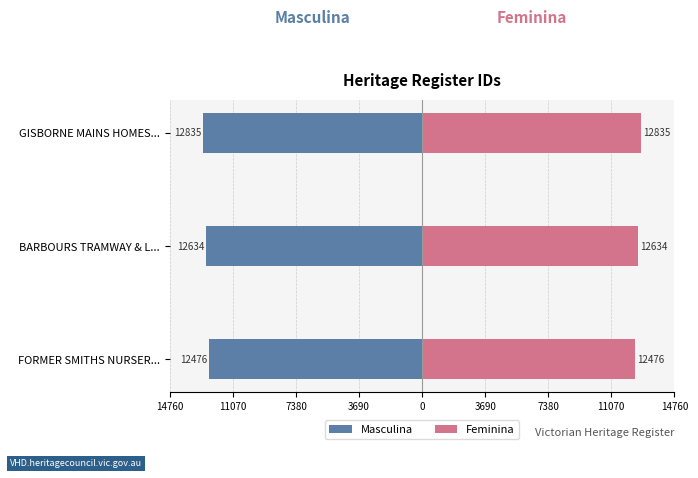

Rank the series at BARBOURS TRAMWAY & L... from highest to lowest value.

Feminina, Masculina